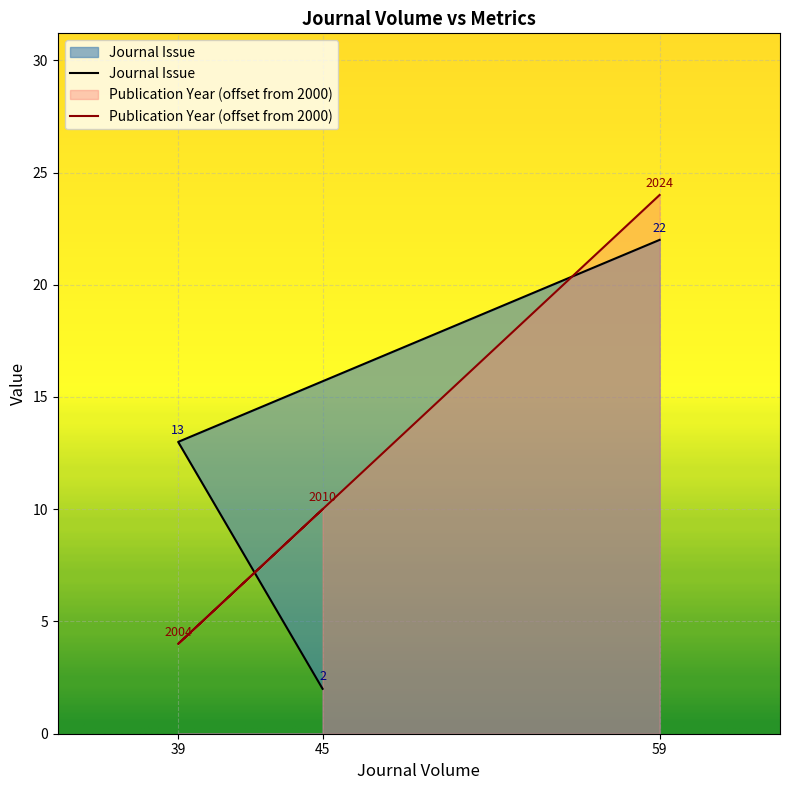

The Journal Issue series shows 22 at 59. True or false?

True